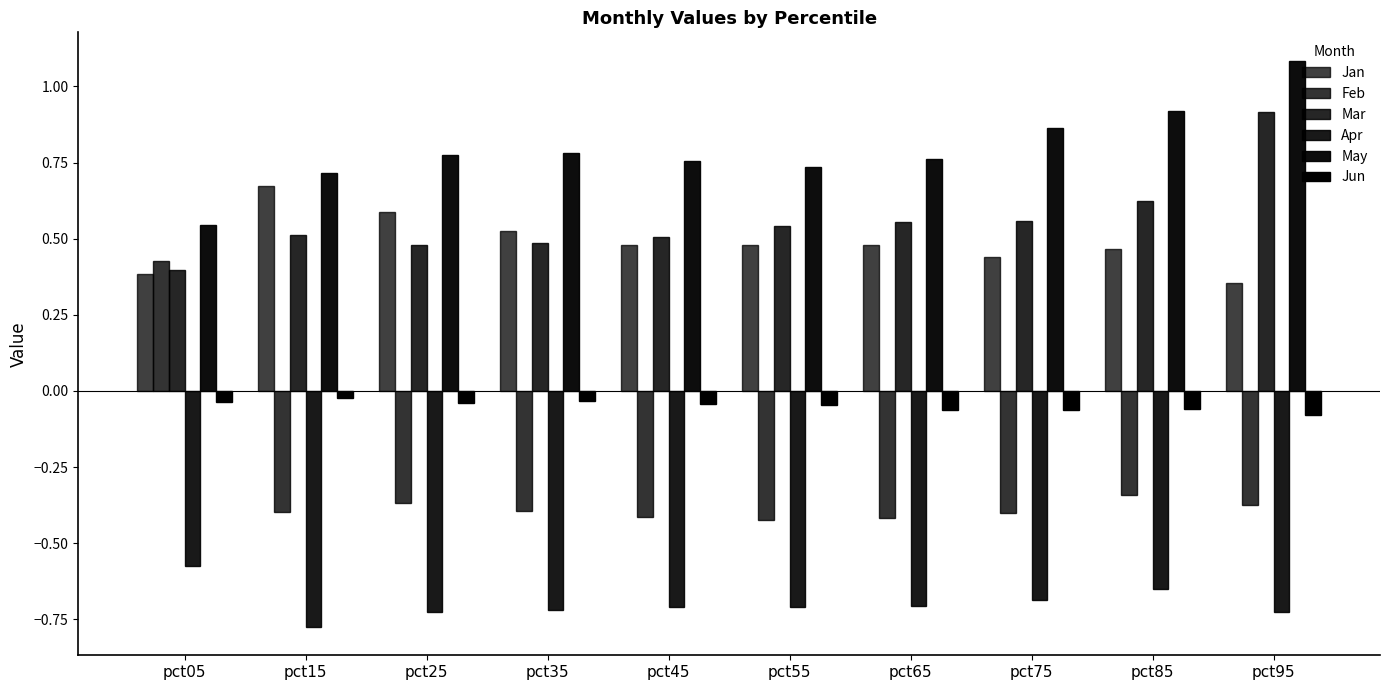

Count the number of categories in the chart.

10